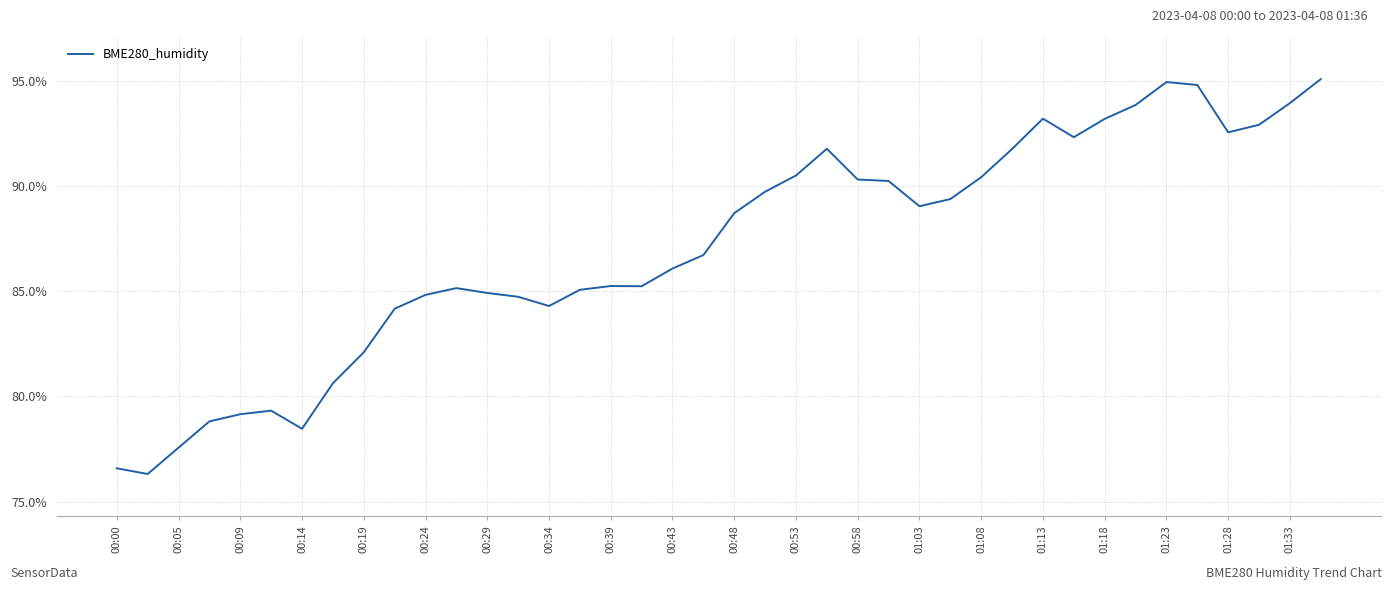

What is the minimum value shown in the chart?

76.3